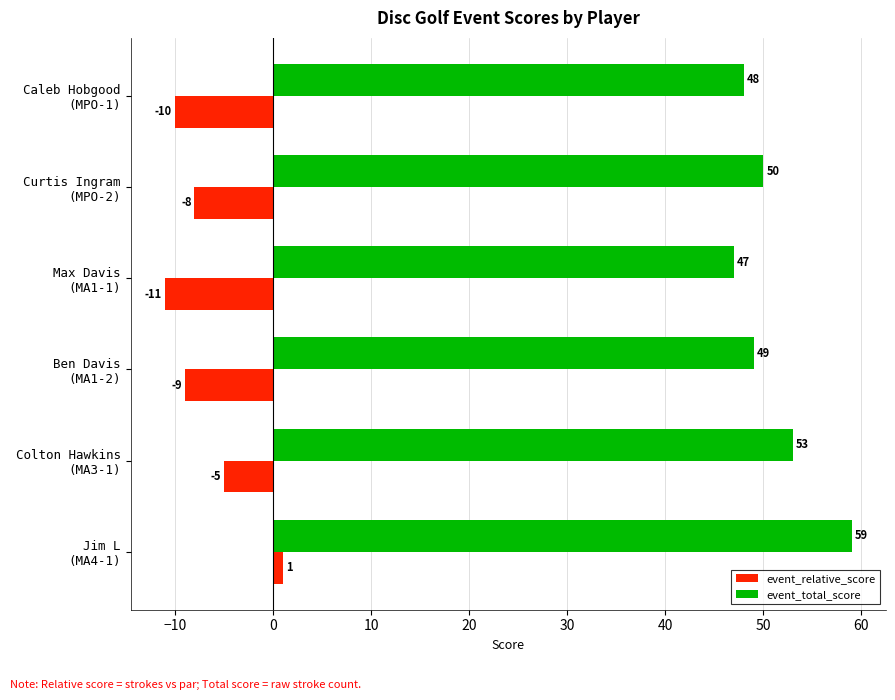

What is the average value of the event_total_score series?

51